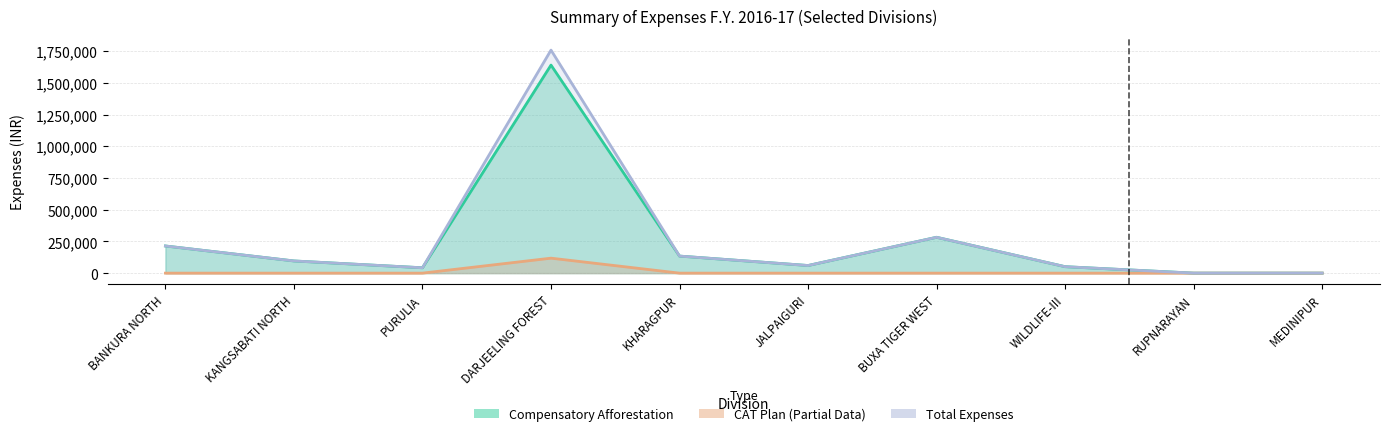

In Total Expenses, how many points are lower than both neighbors (excluding endpoints)?

3